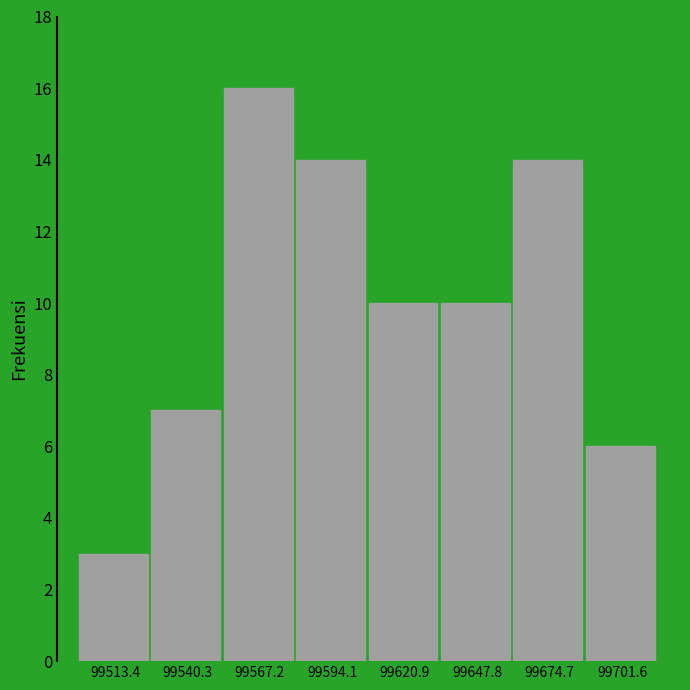

How tall is the bar that spans 99555 to 99580 on the x-axis? Neither the bar edges nor the heights are printed on the chart, so give them approximately, as read against the axes.

16